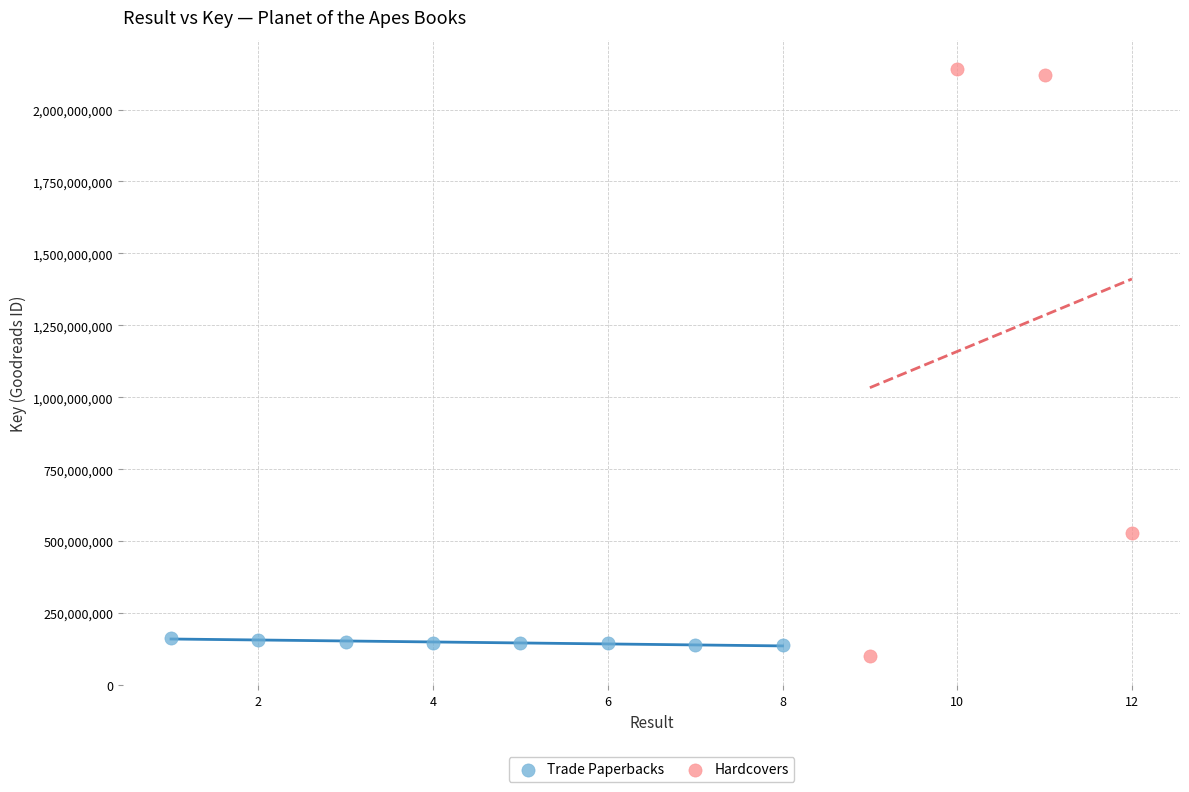

Which series contains the highest Y value?

Hardcovers